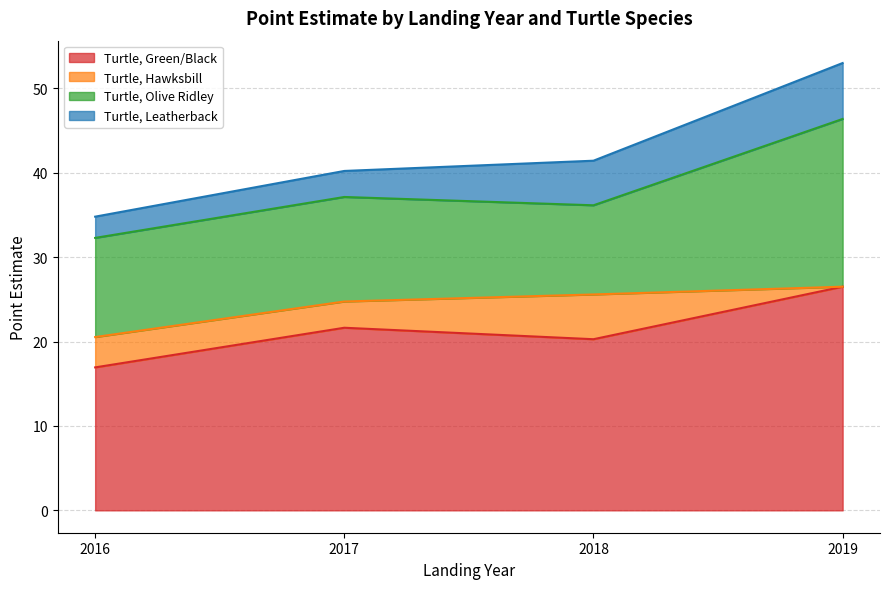

Rank the series at 2016 from lowest to highest value.

Turtle, Leatherback, Turtle, Hawksbill, Turtle, Olive Ridley, Turtle, Green/Black